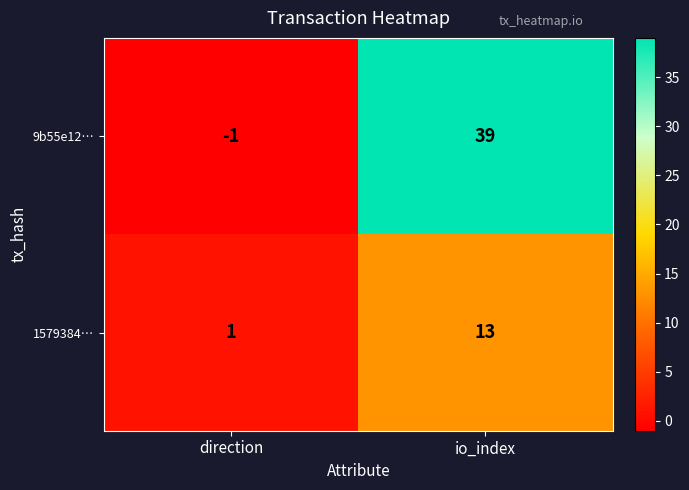

Reading right to left, extract all data points from this chart.

9b55e12…: io_index=39	direction=-1
1579384…: io_index=13	direction=1